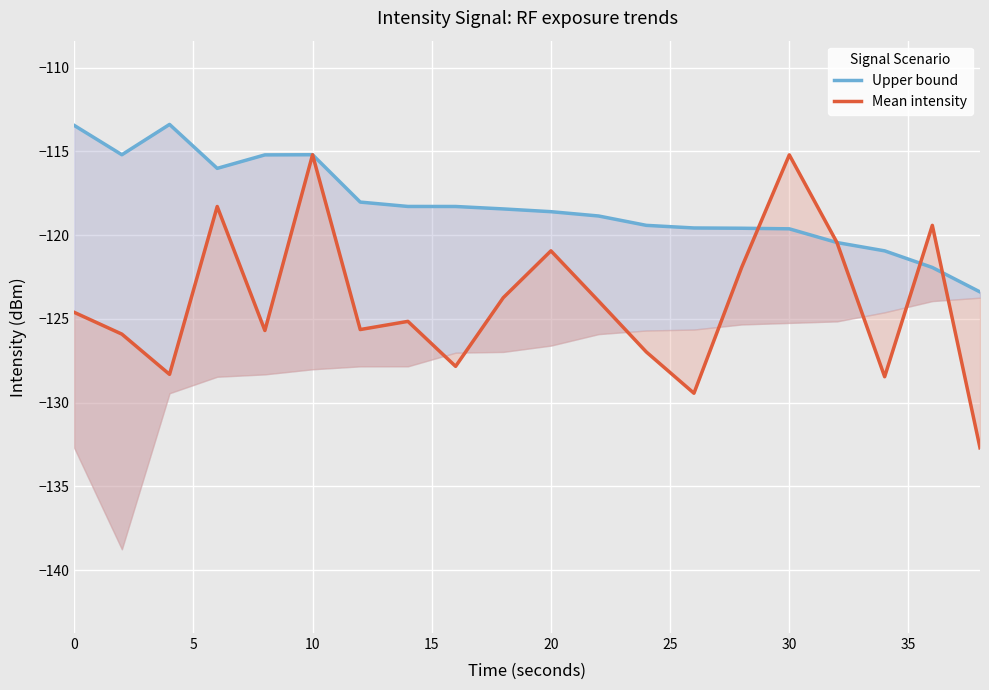

The value of Upper bound at 9 is -184.5. True or false?

False